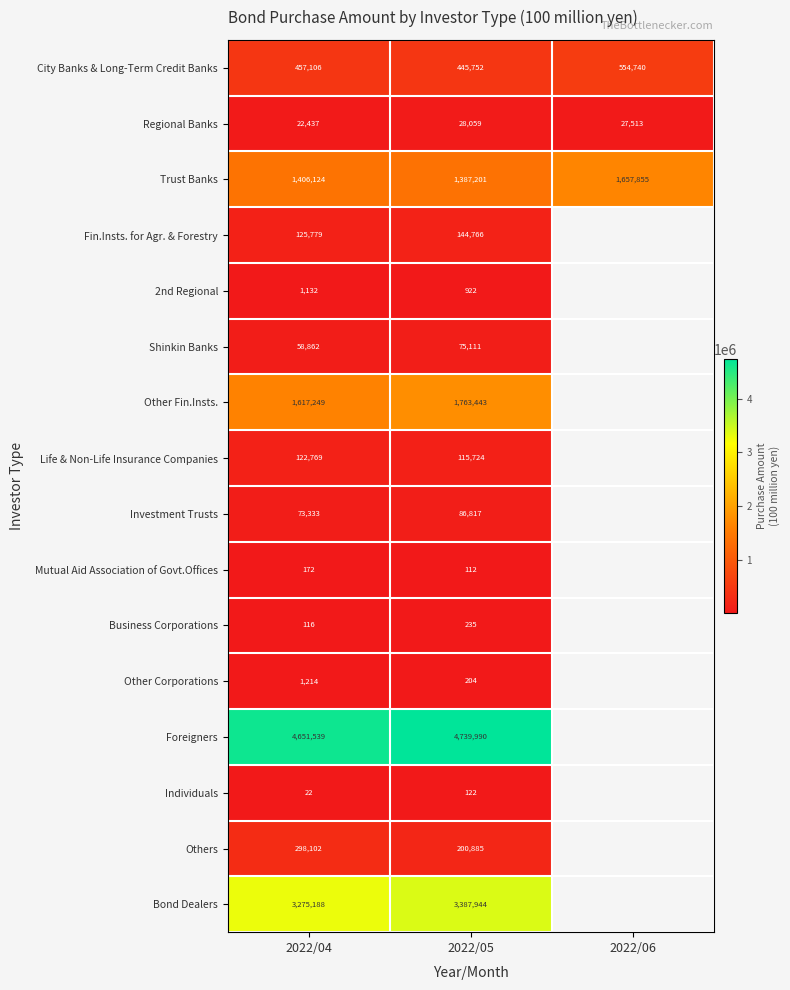

What is the total value across all series at 2022/05?

12377287